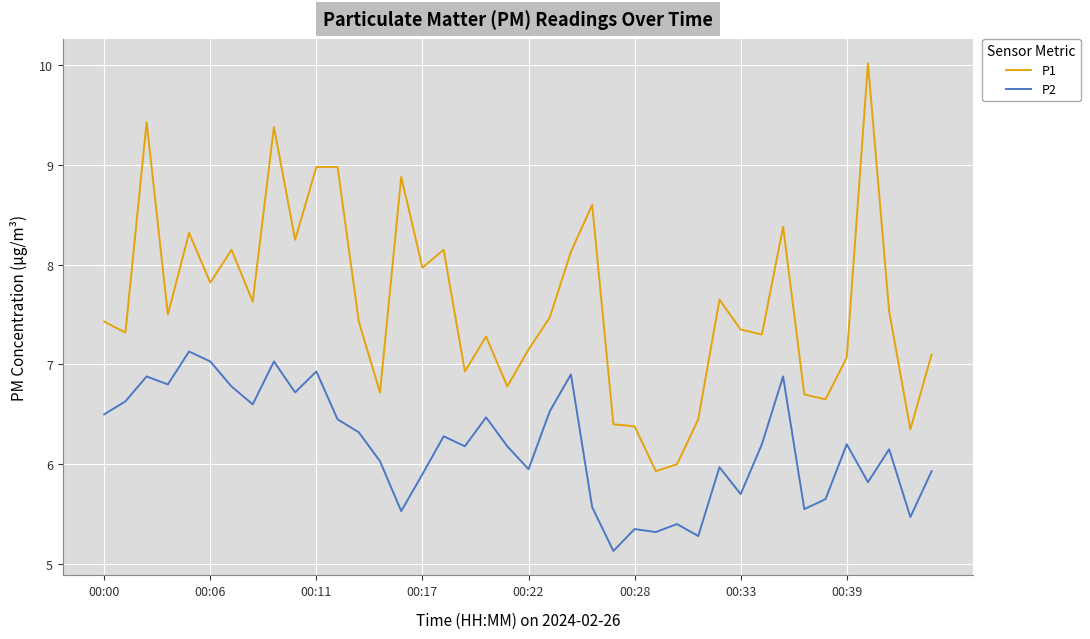

True or false: P2 and P1 cross at least once.

False